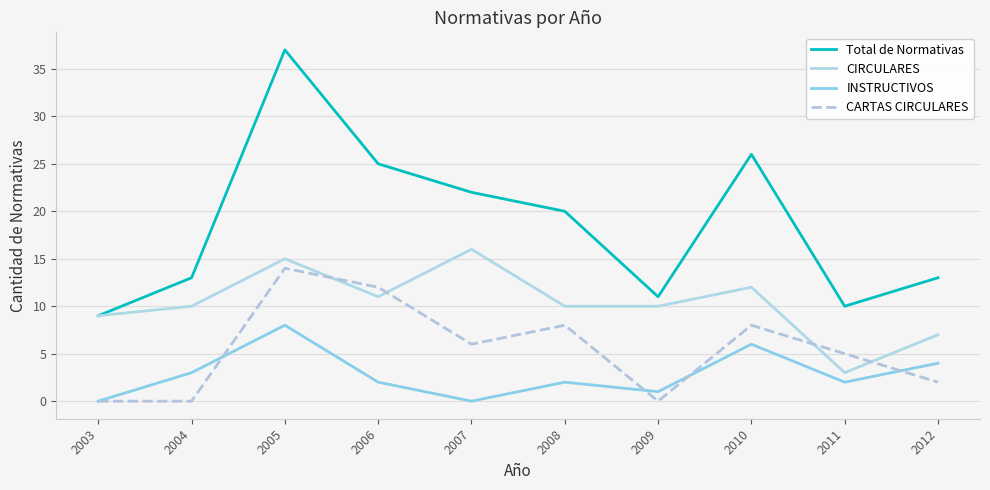

Reading left to right, extract all data points from this chart.

Total de Normativas: 2003=9	2004=13	2005=37	2006=25	2007=22	2008=20	2009=11	2010=26	2011=10	2012=13
CIRCULARES: 2003=9	2004=10	2005=15	2006=11	2007=16	2008=10	2009=10	2010=12	2011=3	2012=7
INSTRUCTIVOS: 2003=0	2004=3	2005=8	2006=2	2007=0	2008=2	2009=1	2010=6	2011=2	2012=4
CARTAS CIRCULARES: 2003=0	2004=0	2005=14	2006=12	2007=6	2008=8	2009=0	2010=8	2011=5	2012=2